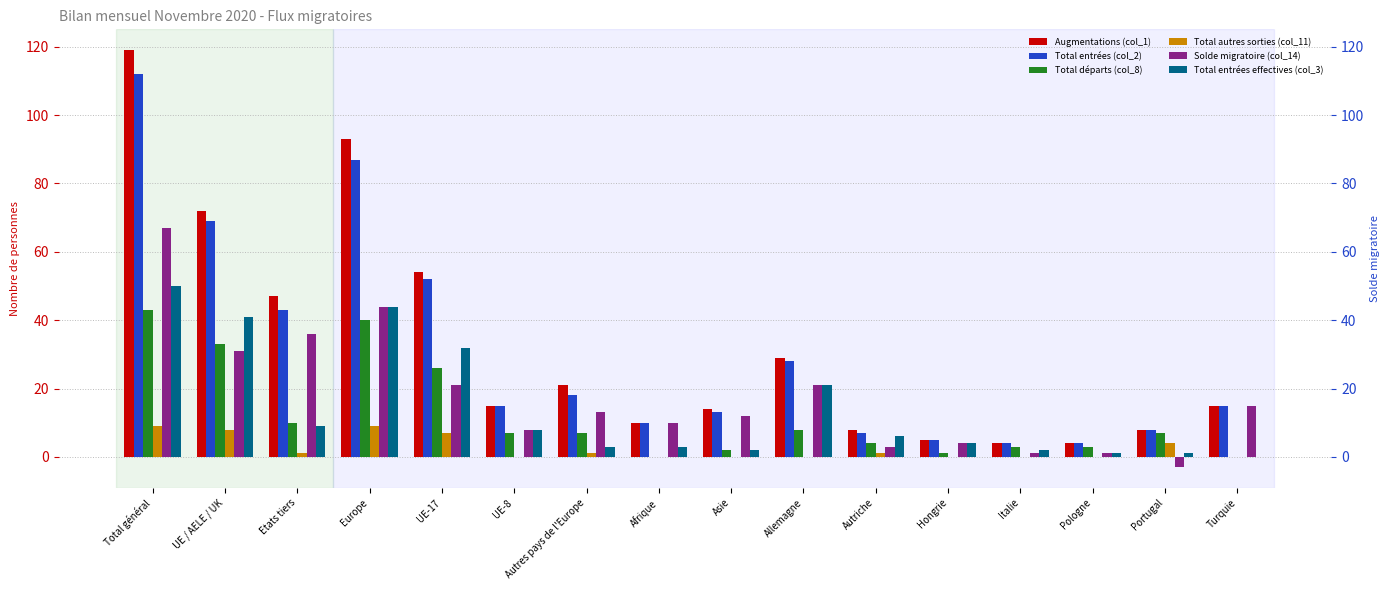

Which series has the largest total across all categories?

Augmentations (col_1)